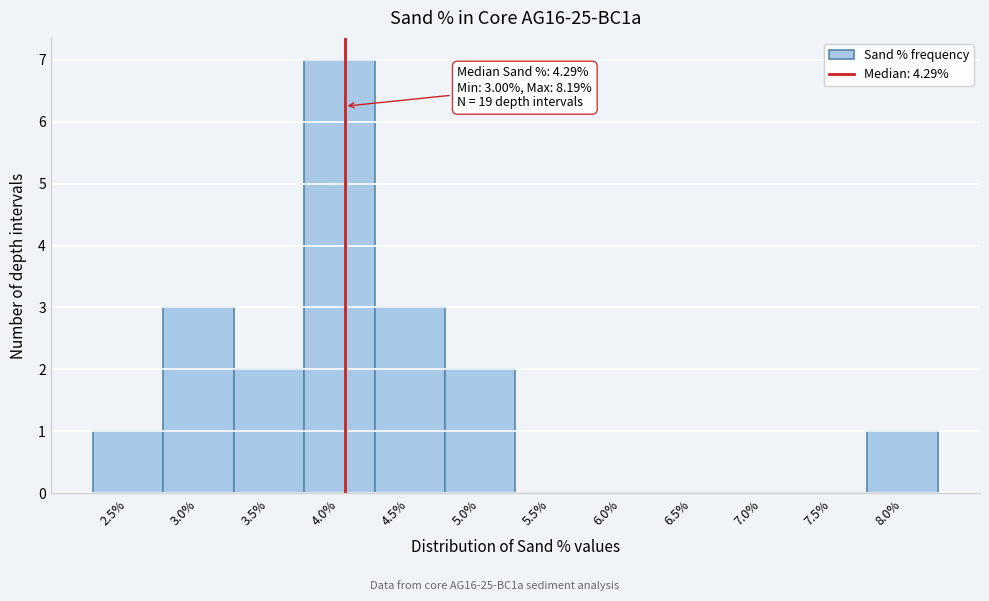

Reading right to left, transcribe all the data shown in this chart.

8.0%=1	7.5%=0	7.0%=0	6.5%=0	6.0%=0	5.5%=0	5.0%=2	4.5%=3	4.0%=7	3.5%=2	3.0%=3	2.5%=1